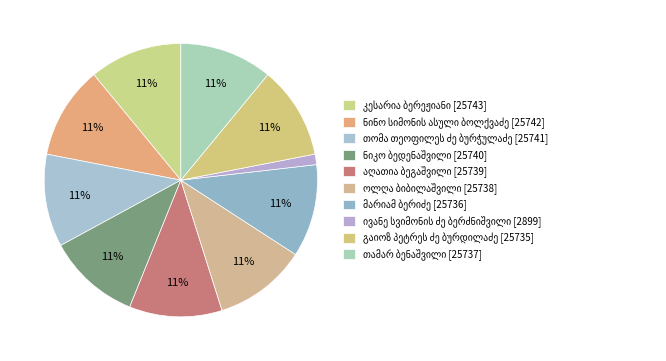

Which has a higher value, თომა თეოფილეს ძე ბურჭულაძე or თამარ ბენაშვილი?

თომა თეოფილეს ძე ბურჭულაძე